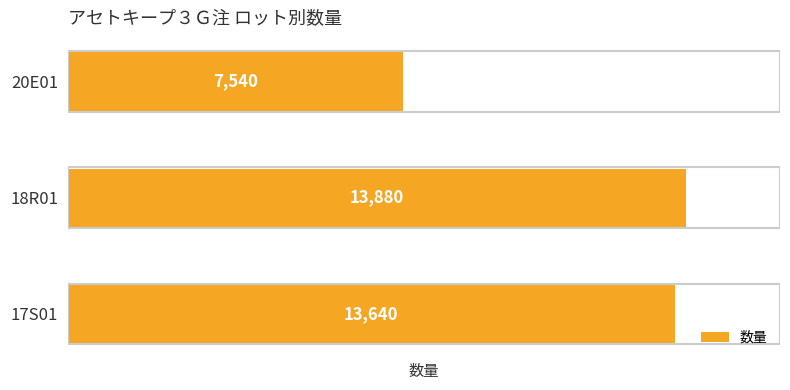

List the labels in order of value, largest first.

18R01, 17S01, 20E01